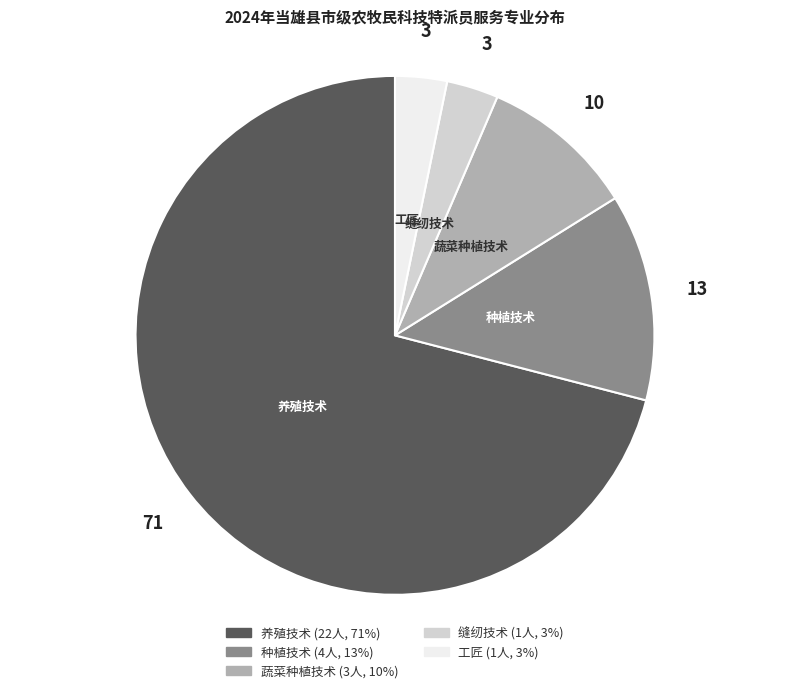

Which slice is the largest?

养殖技术